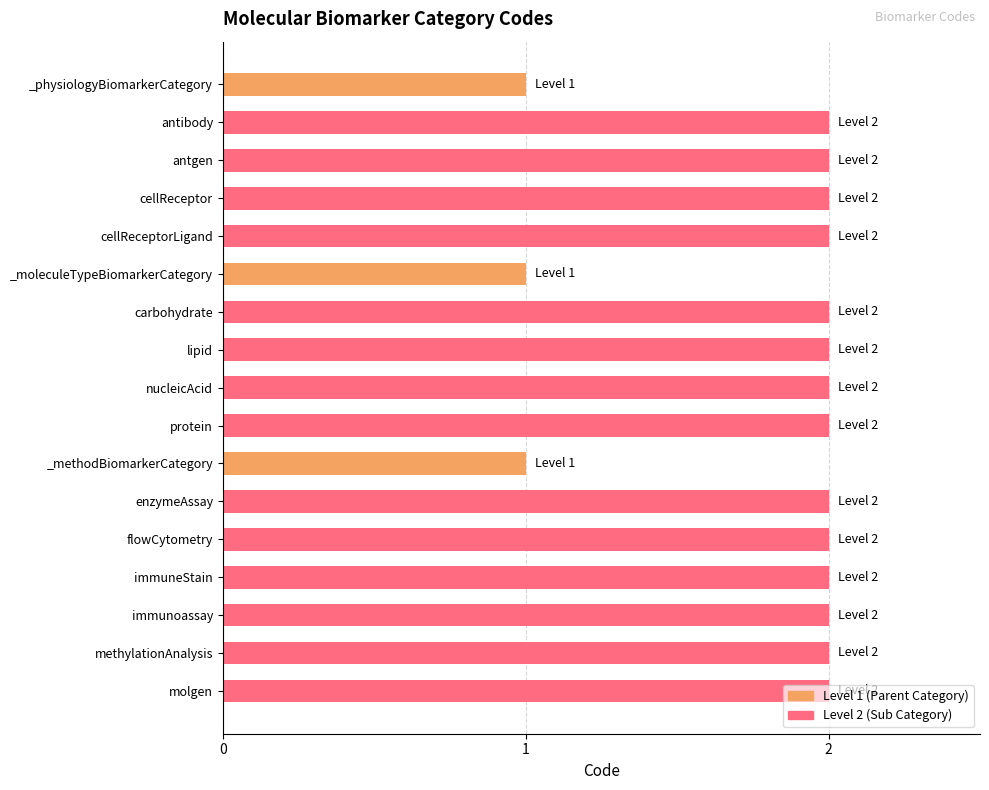

Are the bars grouped side by side (vs. stacked)?

No